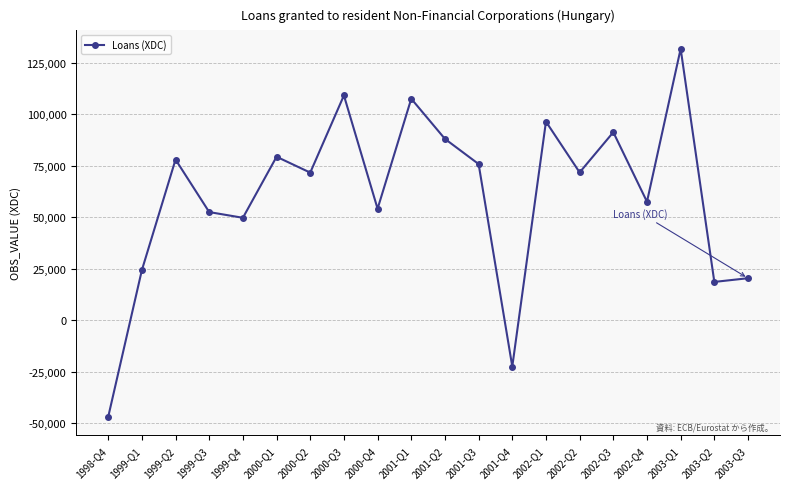

What is the label of the 15th point from the right?

2000-Q1